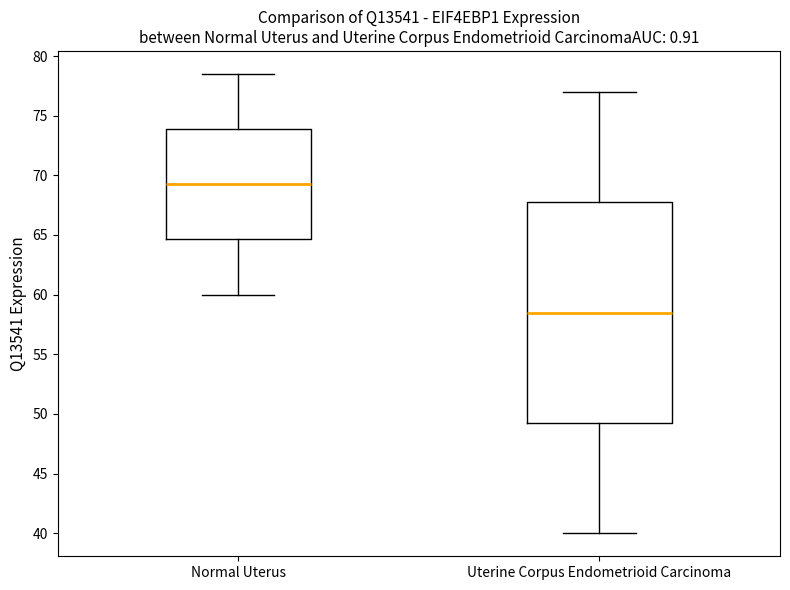

Where is the lower edge of the box for Uterine Corpus Endometrioid Carcinoma on the y-axis? The values are not printed on the chart, so give them approximately, as read against the axis.

49.5